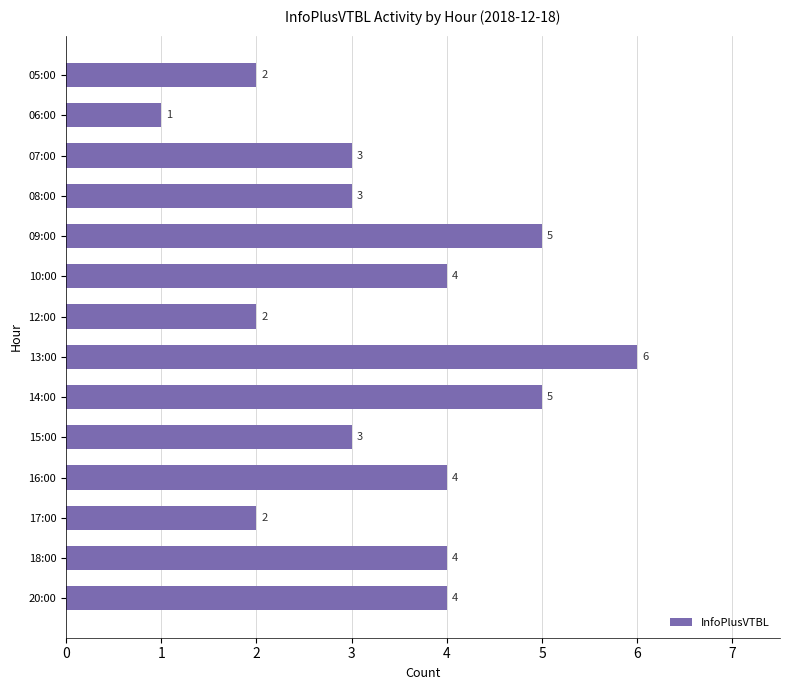

The chart shows a value of 2 at 12:00. True or false?

True